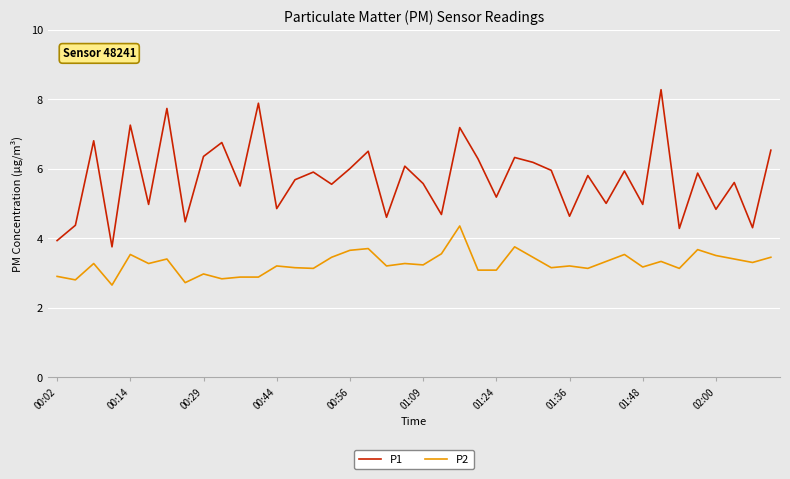

Does the chart have visible grid lines?

Yes